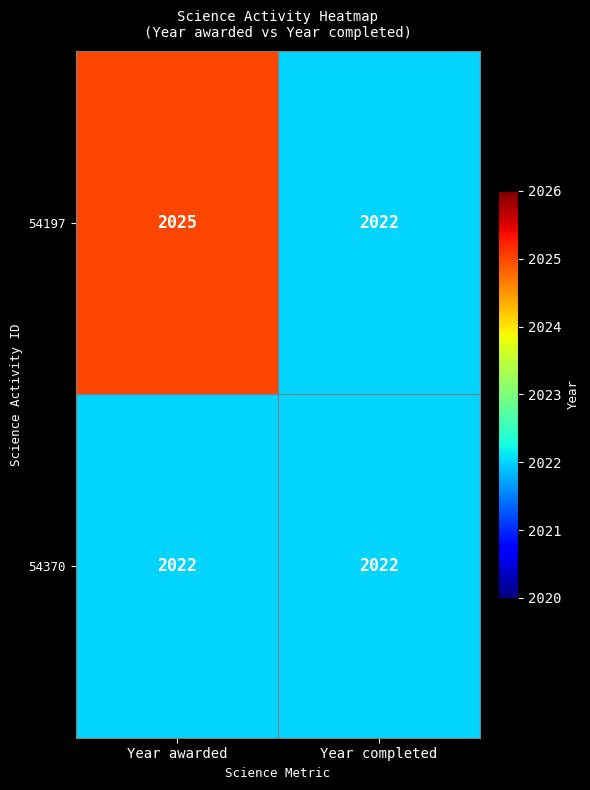

The value of 54197 at Year completed is 2022. True or false?

True